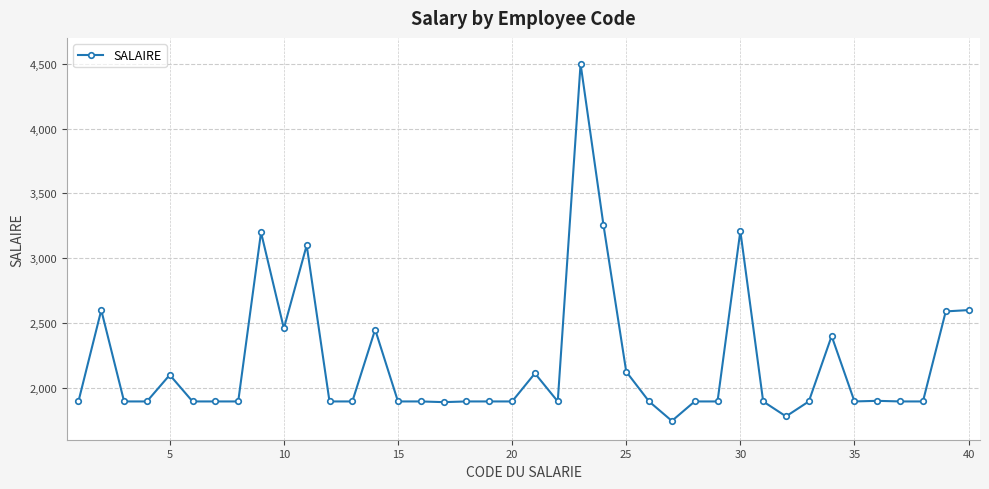

True or false: the data has more than 1 interior local peaks.

True